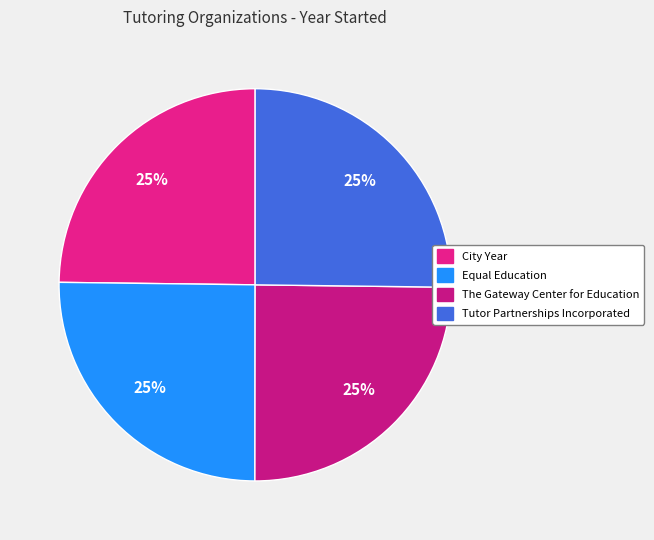

What is the smallest slice in the pie chart?

City Year